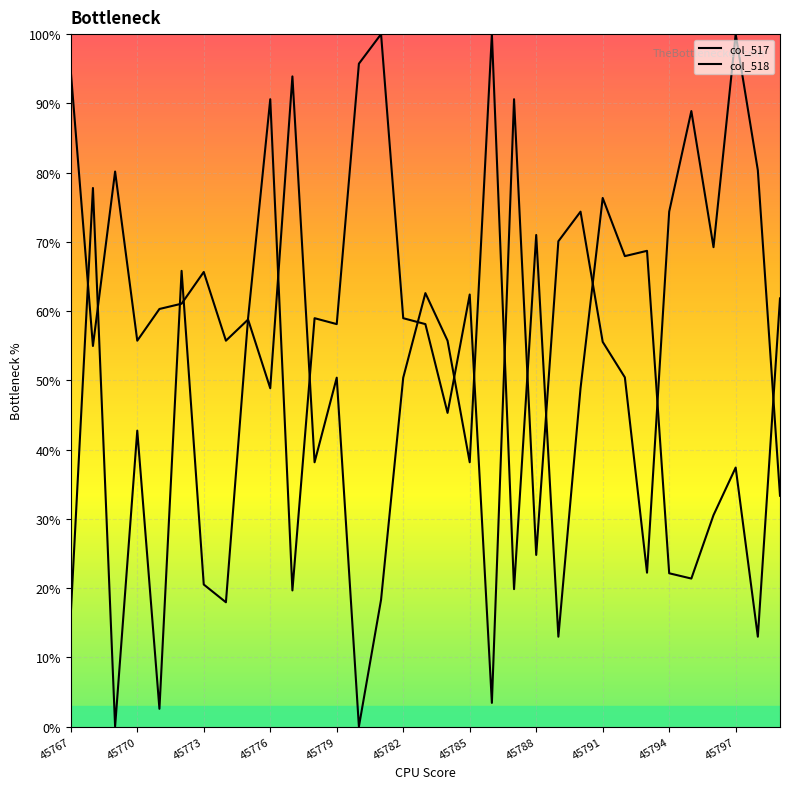

Rank the categories by col_517 value from lowest to highest.

45773, 45779, 19, 45767, 45788, 45797, 45785, 26, 21, 32, 45776, 17, 25, 24, 12, 16, 45791, 11, 15, 18, 45782, 29, 22, 23, 27, 45770, 31, 28, 45794, 20, 13, 14, 30